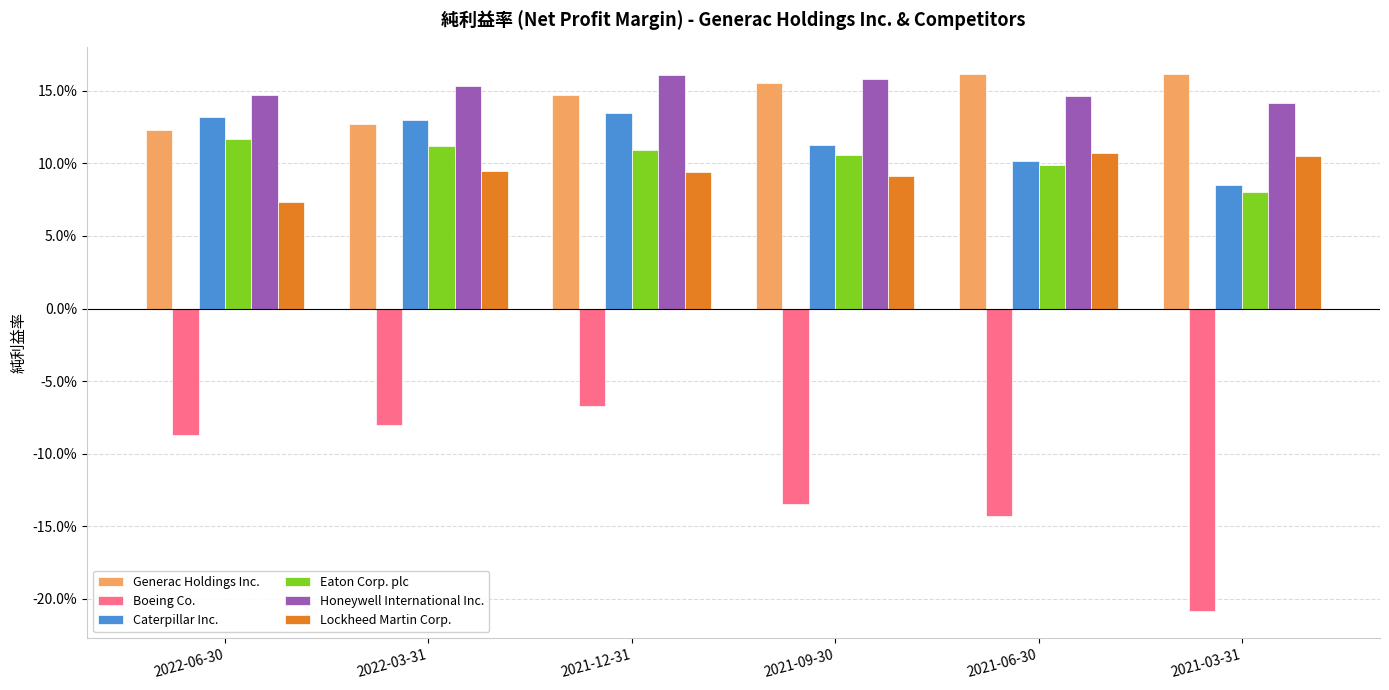

Reading right to left, list all the values displayed in this chart.

Generac Holdings Inc.: 0.2	0.2	0.2	0.1	0.1	0.1
Boeing Co.: -0.2	-0.1	-0.1	-0.1	-0.1	-0.1
Caterpillar Inc.: 0.1	0.1	0.1	0.1	0.1	0.1
Eaton Corp. plc: 0.1	0.1	0.1	0.1	0.1	0.1
Honeywell International Inc.: 0.1	0.1	0.2	0.2	0.2	0.1
Lockheed Martin Corp.: 0.1	0.1	0.1	0.1	0.1	0.1